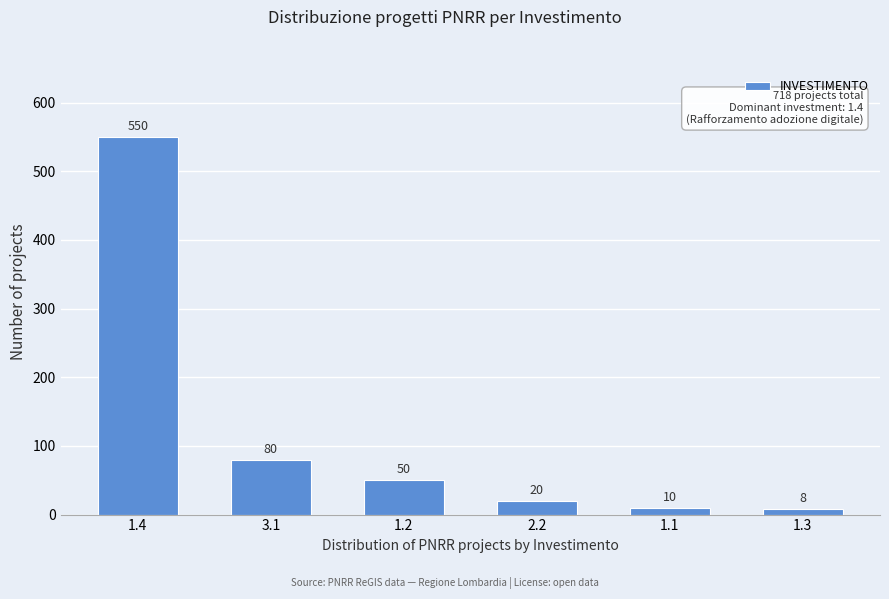

Reading left to right, transcribe all the data shown in this chart.

1.4=550	3.1=80	1.2=50	2.2=20	1.1=10	1.3=8